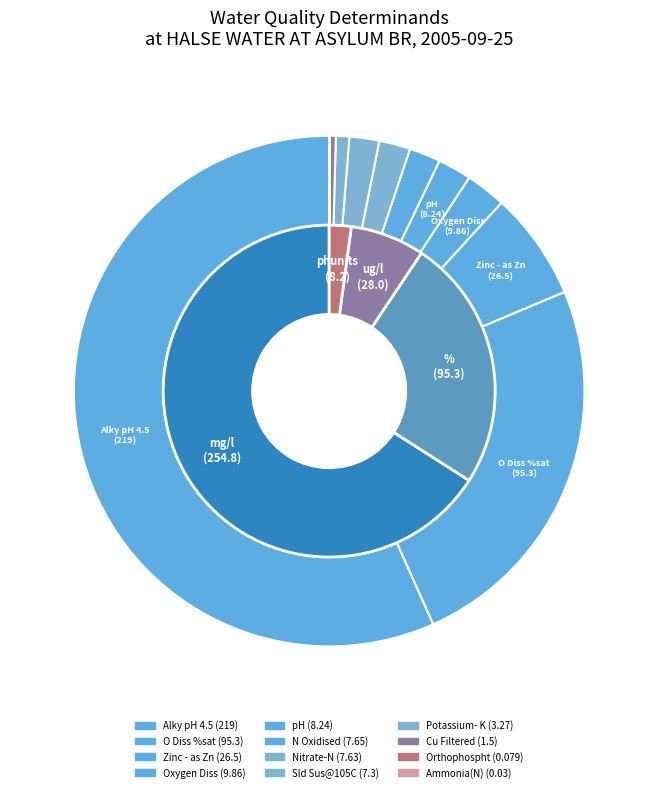

Which category has the biggest portion of the pie?

Alky pH 4.5